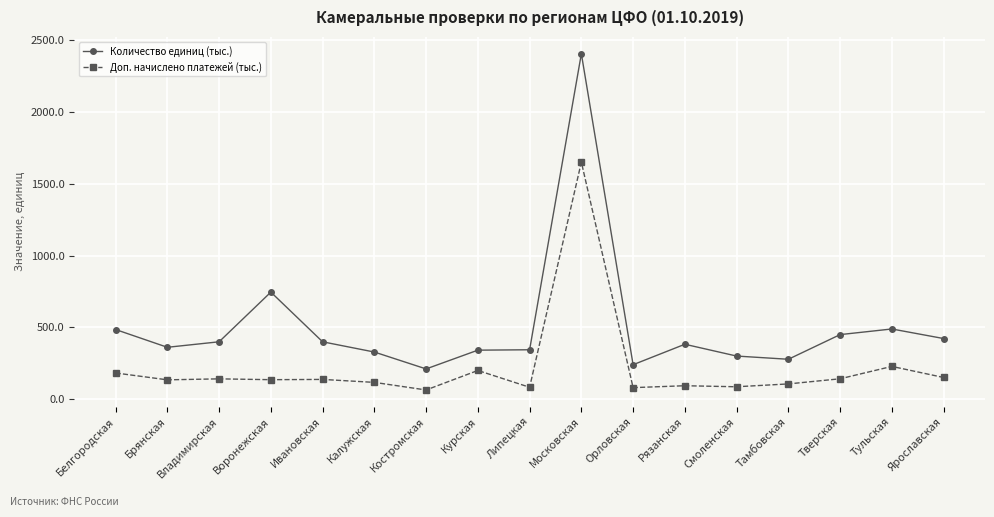

True or false: Количество единиц (тыс.) and Доп. начислено платежей (тыс.) cross at least once.

False